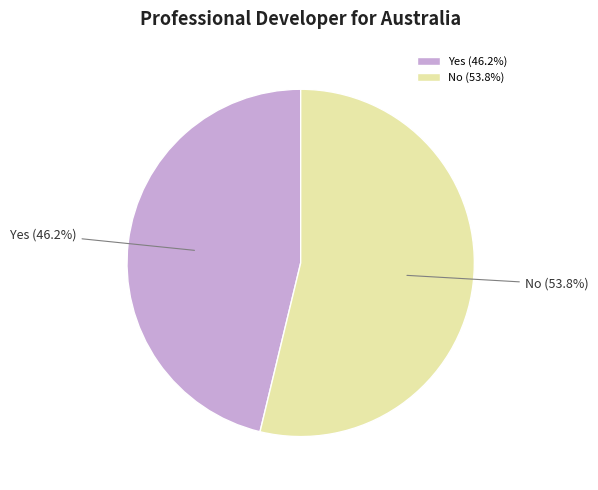

Which category accounts for the majority?

No